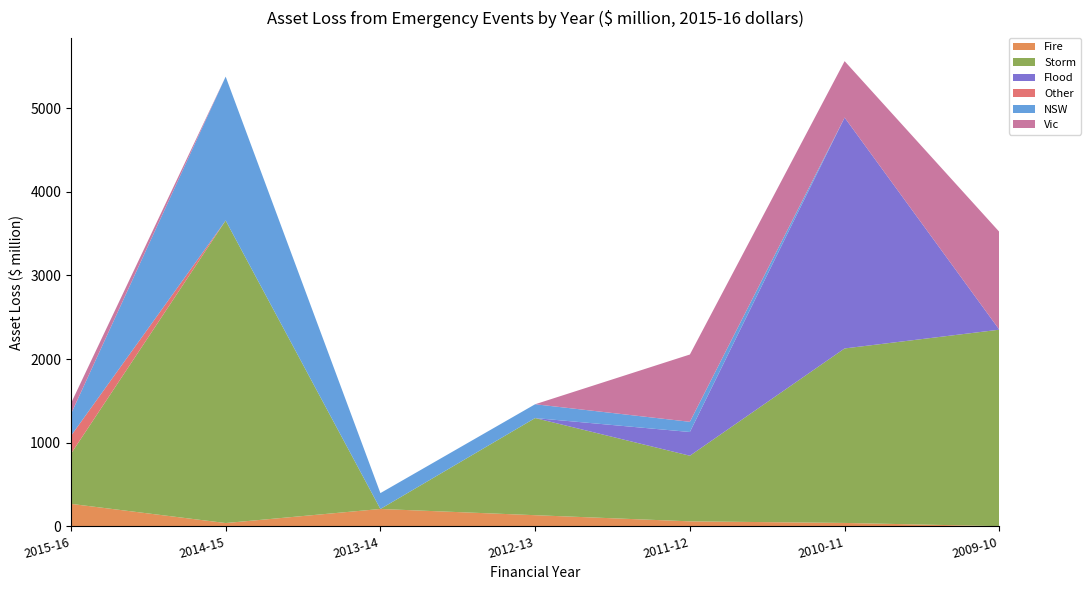

Reading right to left, extract all data points from this chart.

Fire: 0.0	38.6	57.7	131.2	205.6	37.3	266.8
Storm: 2350.9	2087.8	785.2	1162.2	0.0	3619.8	599.0
Flood: 0.0	2762.8	283.8	0.0	0.0	0.0	0.0
Other: 0.0	0.0	0.0	0.0	0.0	0.0	214.6
NSW: 0.0	0.0	122.0	165.4	190.1	1721.7	260.8
Vic: 1170.4	674.8	805.3	0.0	0.0	0.0	127.3